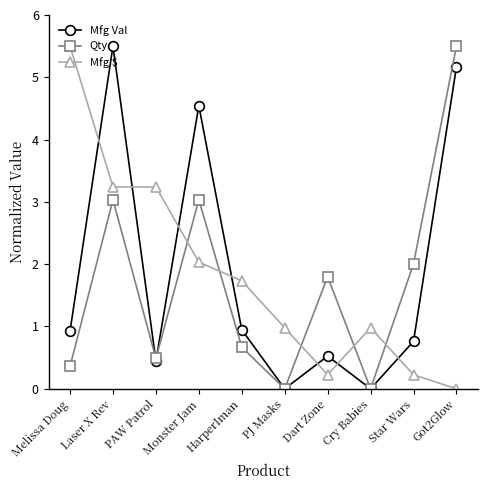

How many categories are shown in the chart?

10